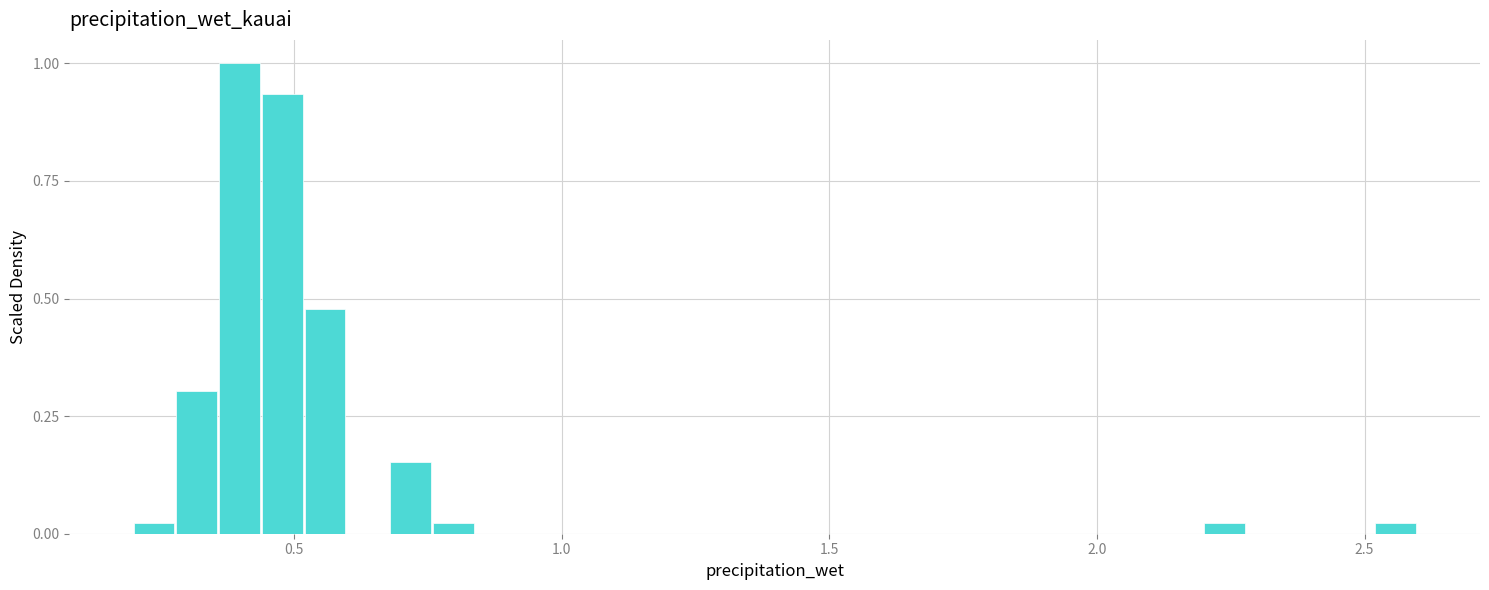

Read against the x-axis, roughly where is the centre of the tallest bar?

0.40